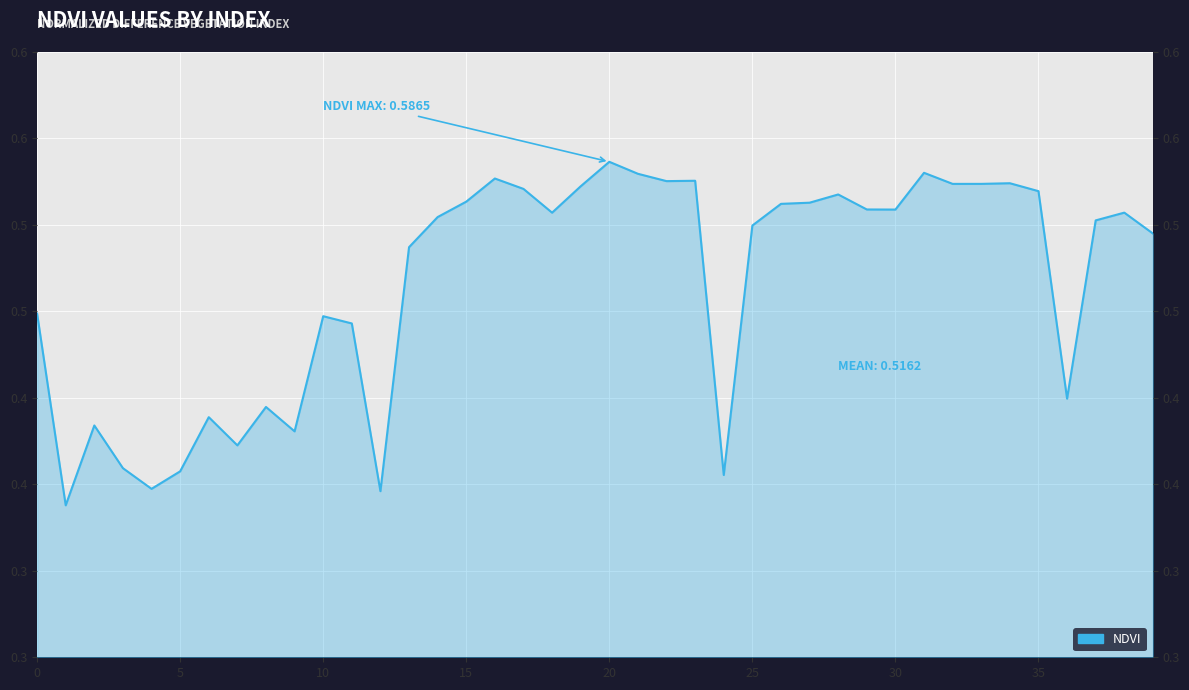

How many distinct data groups are displayed?

1